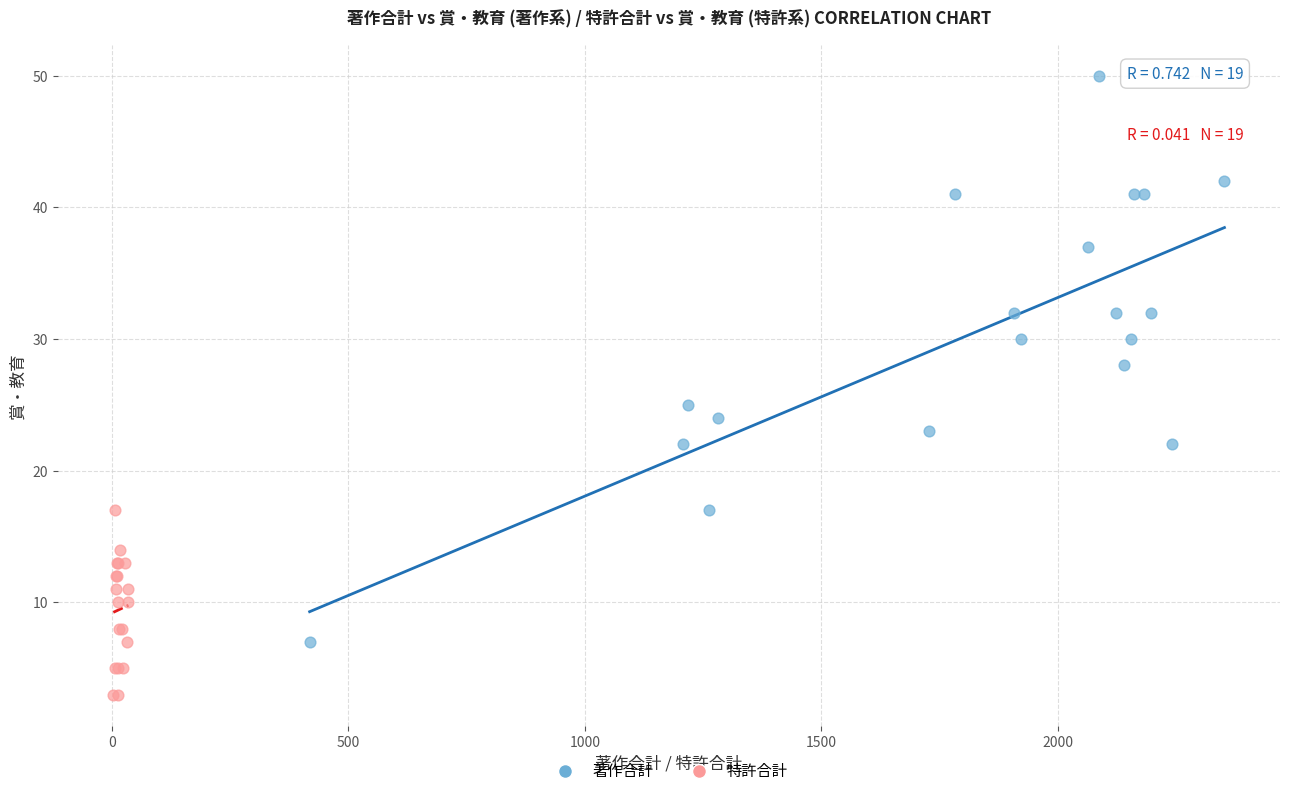

Which series reaches the maximum Y coordinate?

著作合計